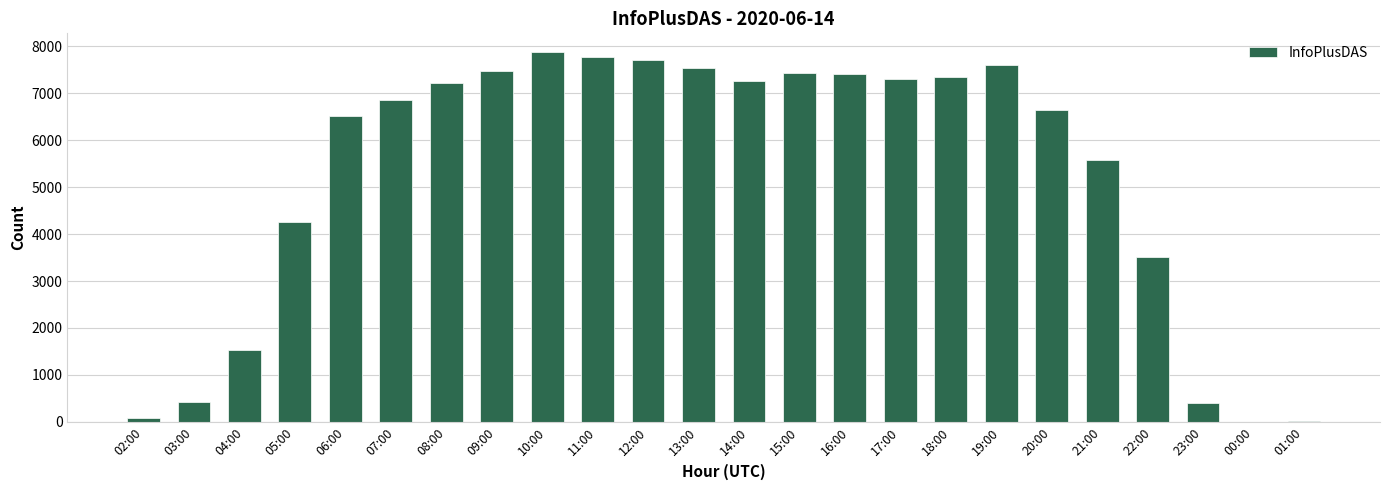

What is the maximum value shown in the chart?

7877